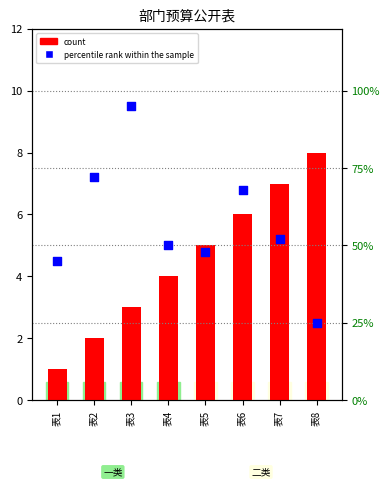

Which series contains the highest Y value?

percentile rank within the sample